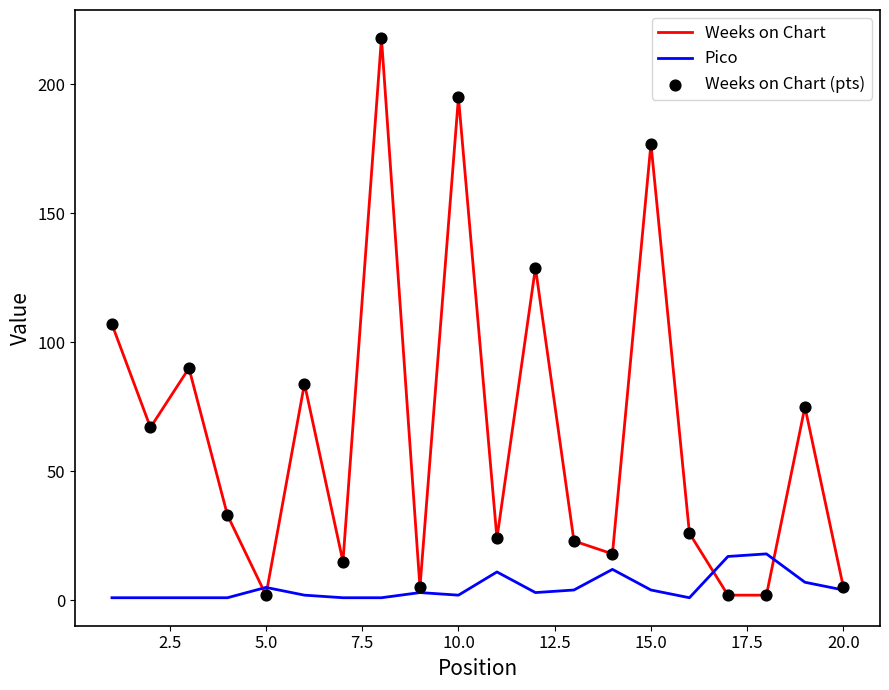

Which series has the largest range (max minus min)?

Weeks on Chart